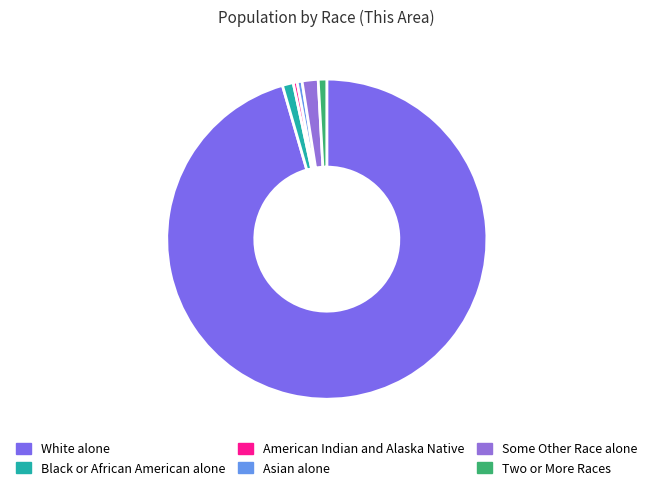

Is the sum of Black or African American alone and White alone greater than half?

Yes